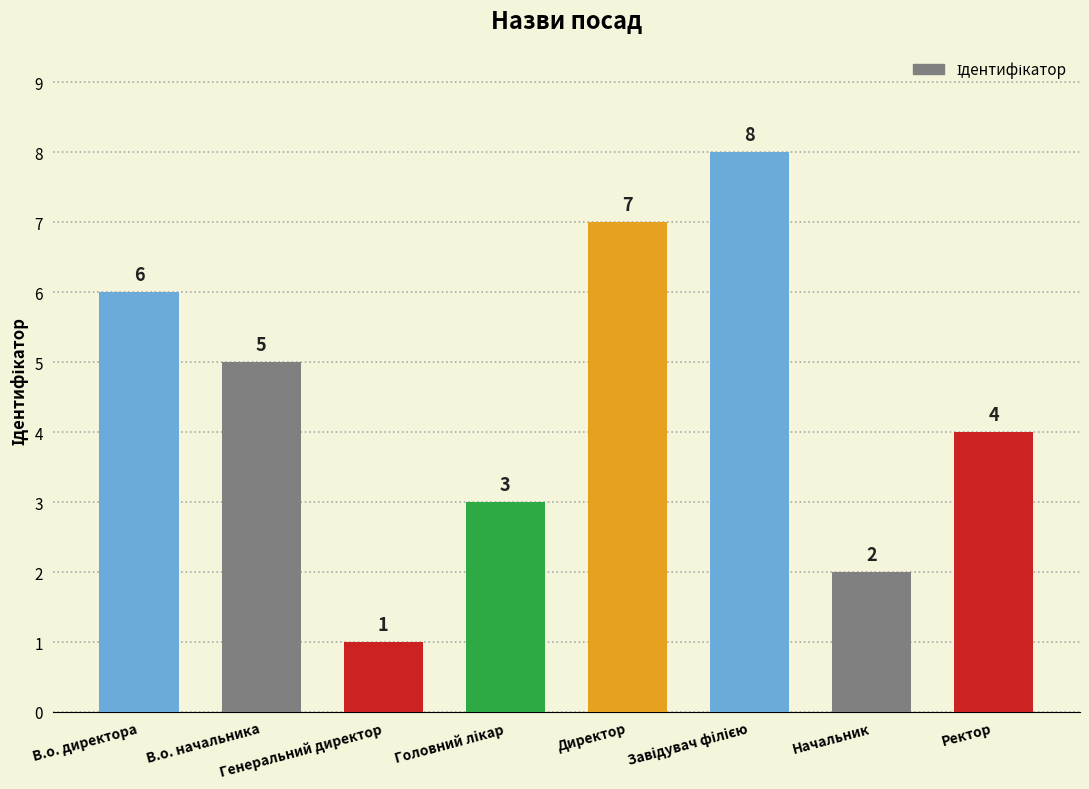

How many values are between 3 and 7?

5